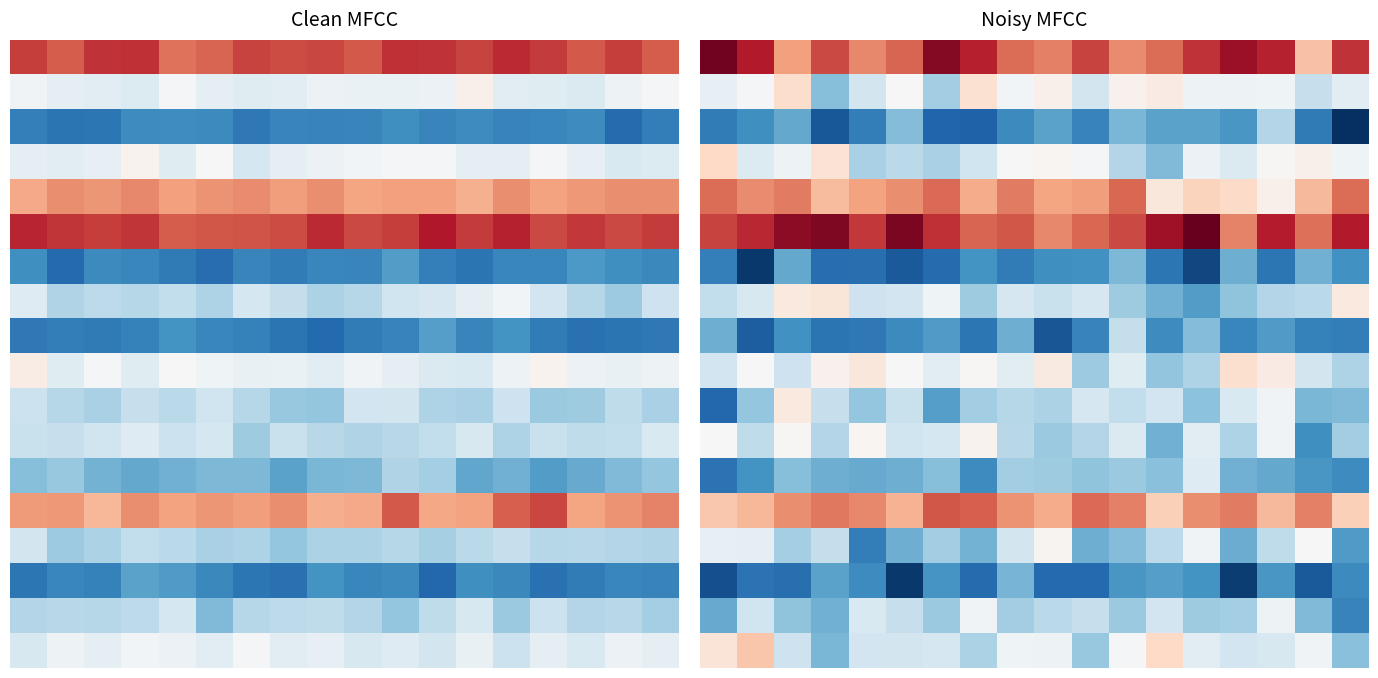

Between 15 and 5, which is larger?

15